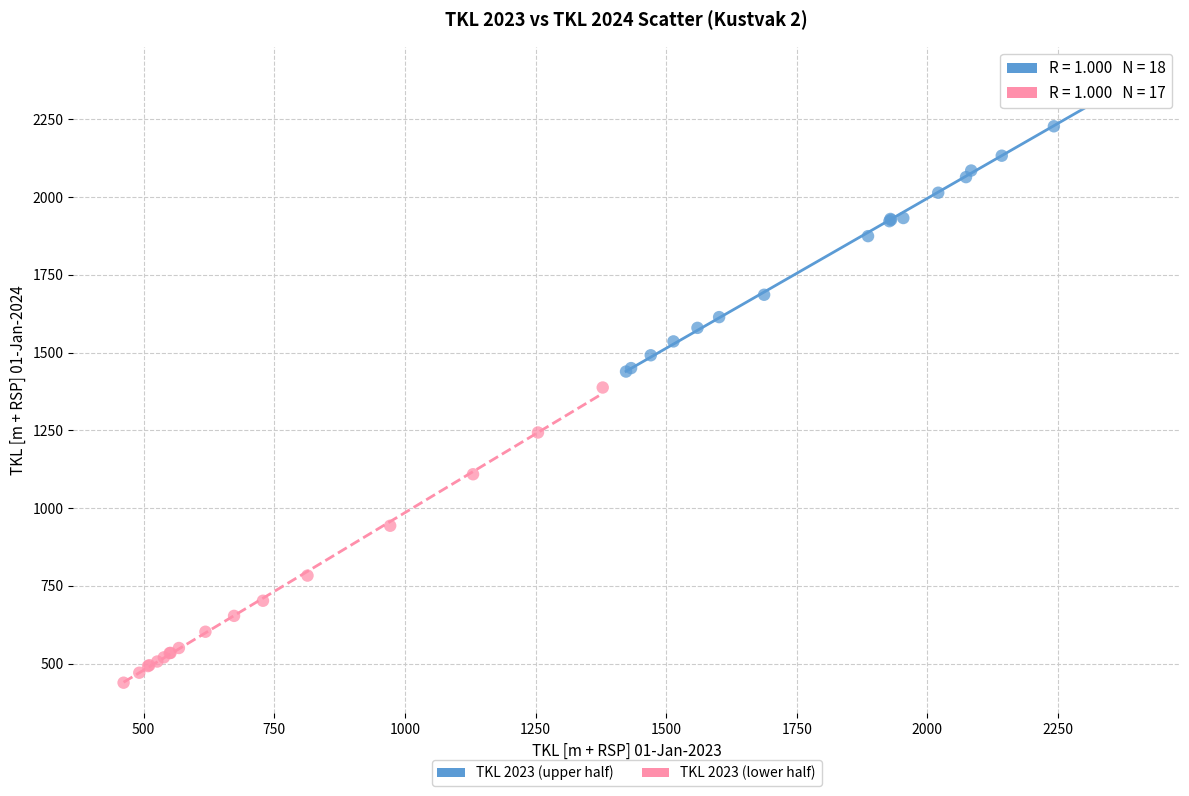

Which series contains the lowest Y value?

TKL 2023 (lower half)